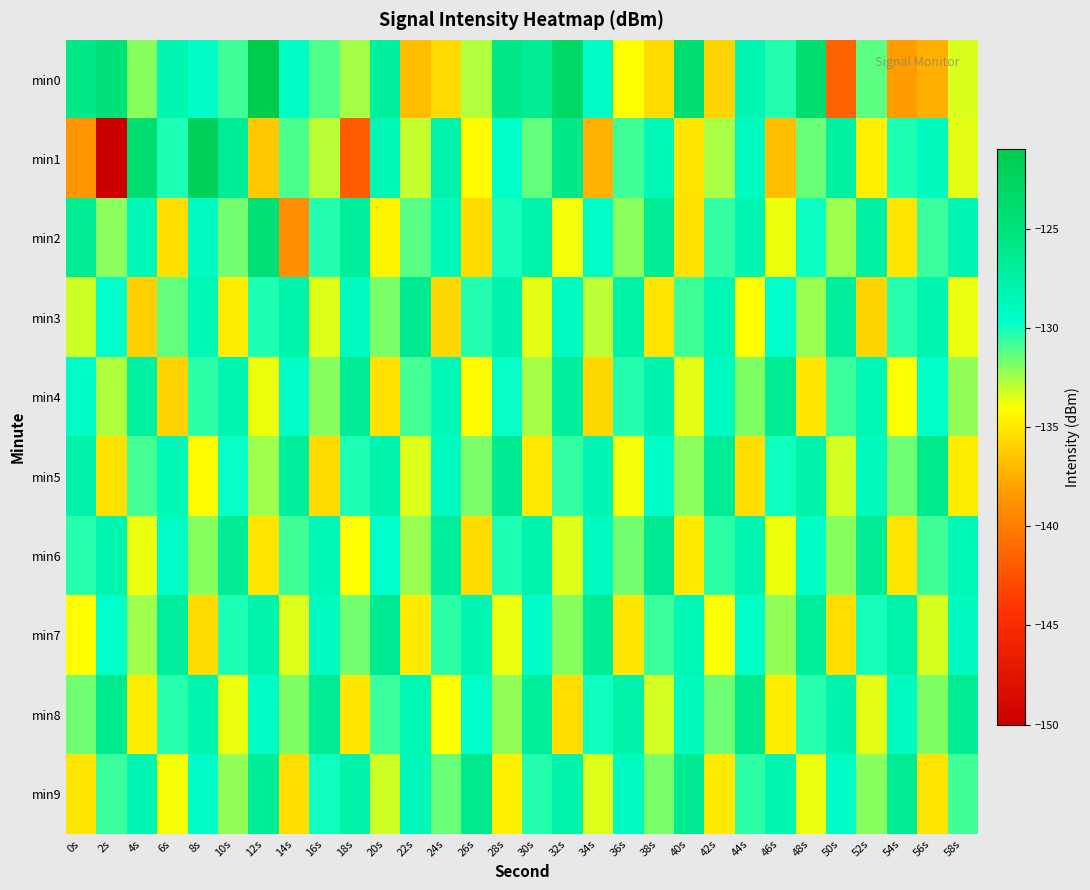

At which category is the sum across all series the highest?

12s